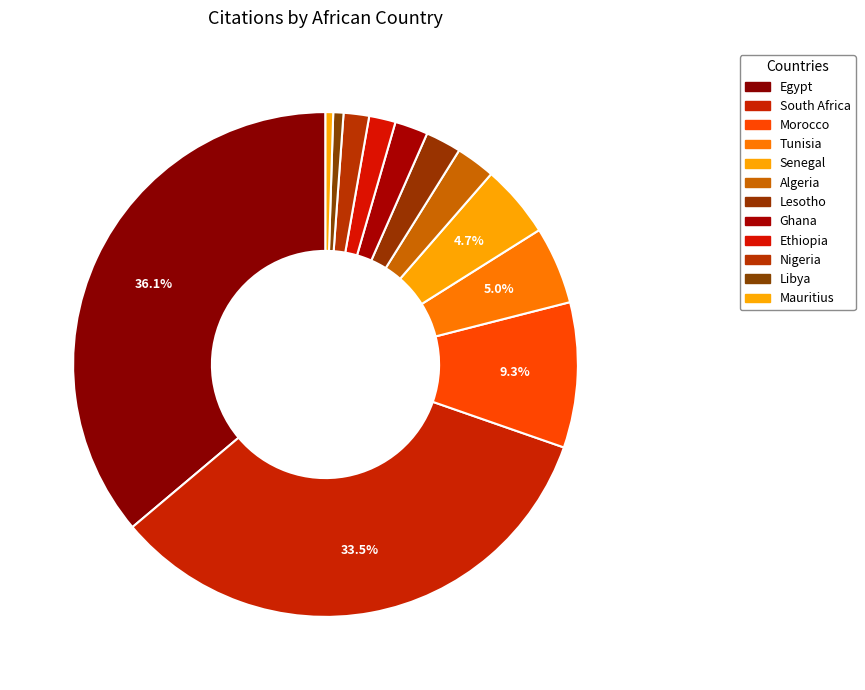

What percentage is the Algeria slice, to the nearest percent?

3%